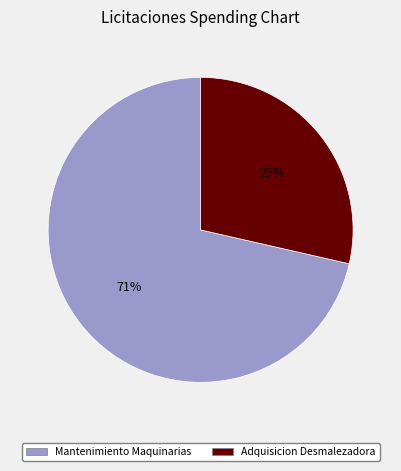

To the nearest percent, what is the average slice percentage?

50%